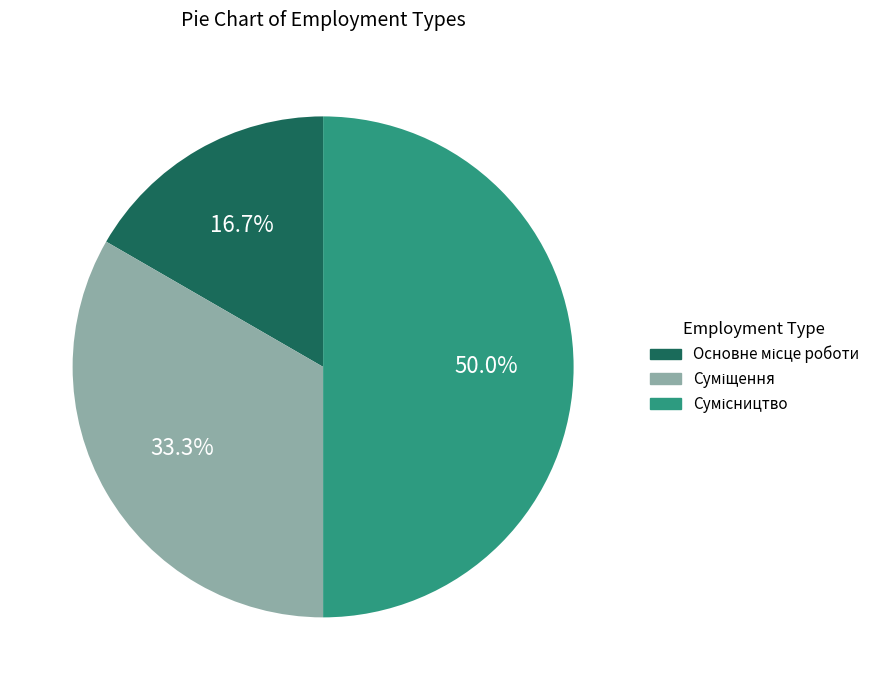

Which has a higher value, Суміщення or Сумісництво?

Сумісництво